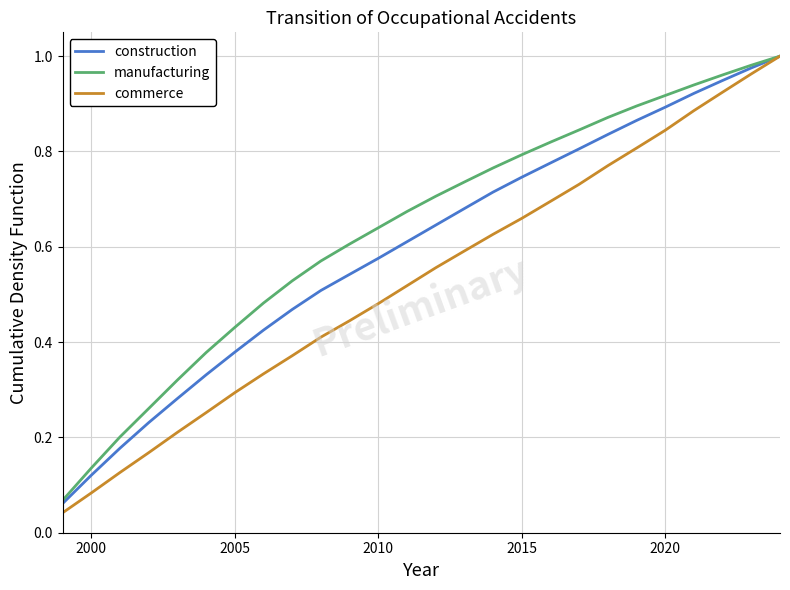

Does the chart display data point markers on the line(s)?

No